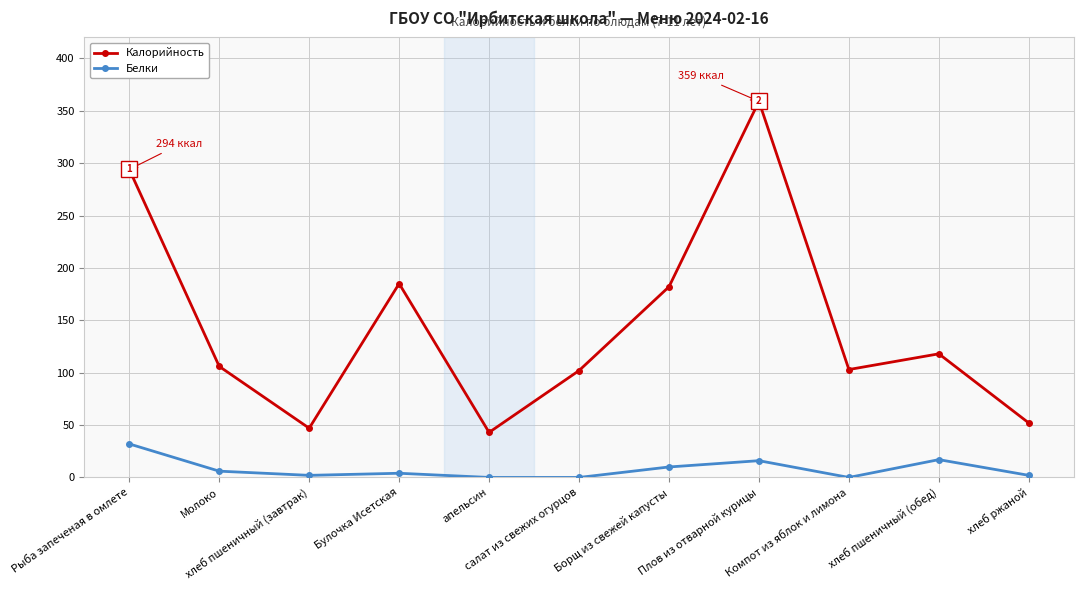

Which series has the largest range (max minus min)?

Калорийность